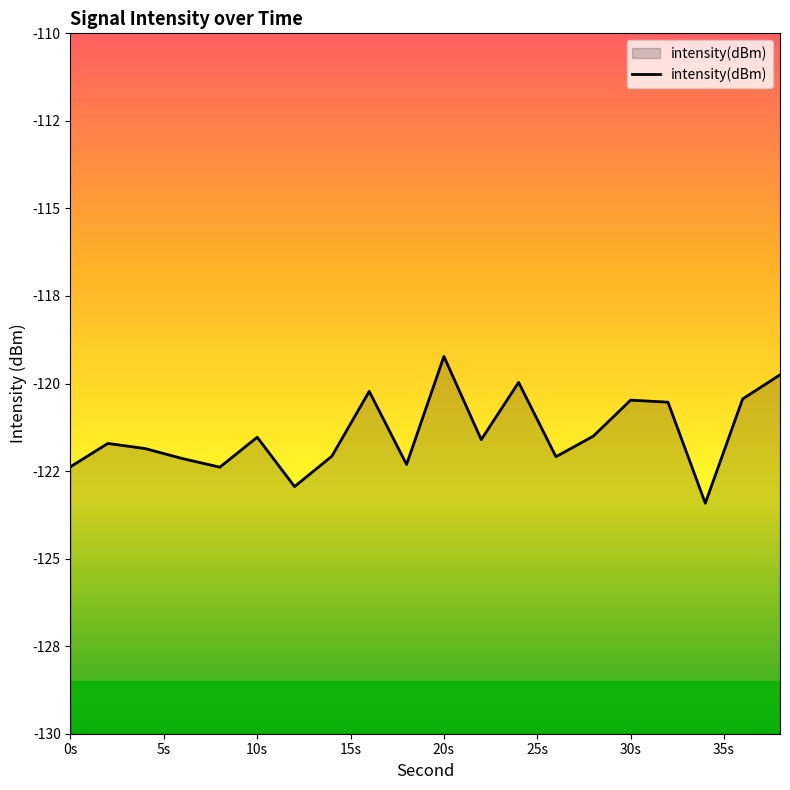

What is the greatest value displayed?

-119.2